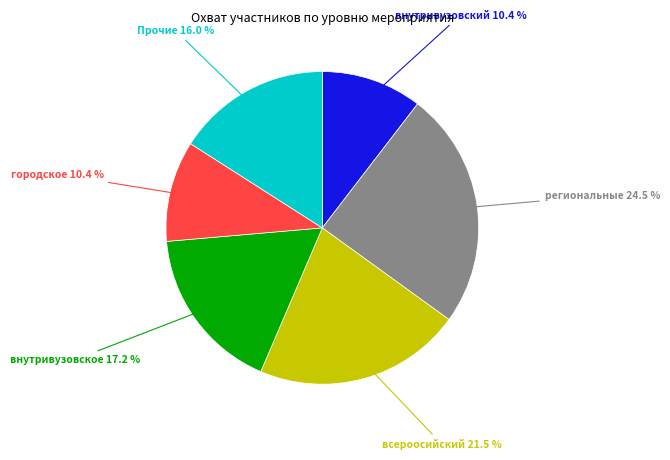

Is there a majority slice in this chart?

No